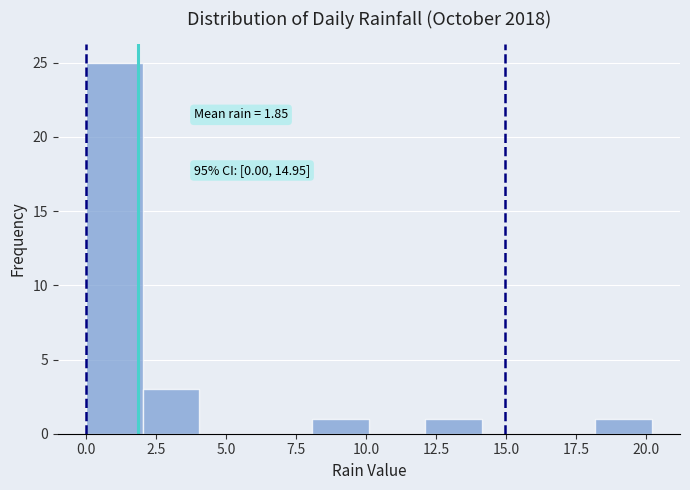

Over which range of the x-axis is the bar tallest?

0 to 2